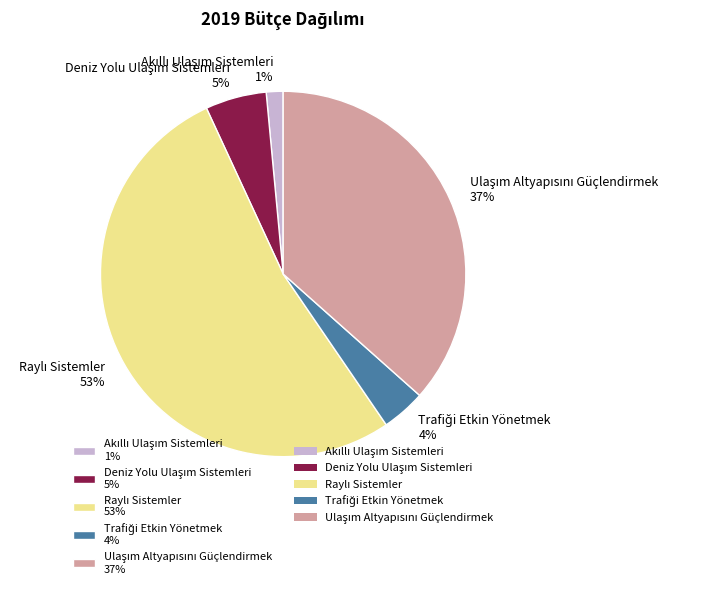

Does any single category account for the majority?

Yes